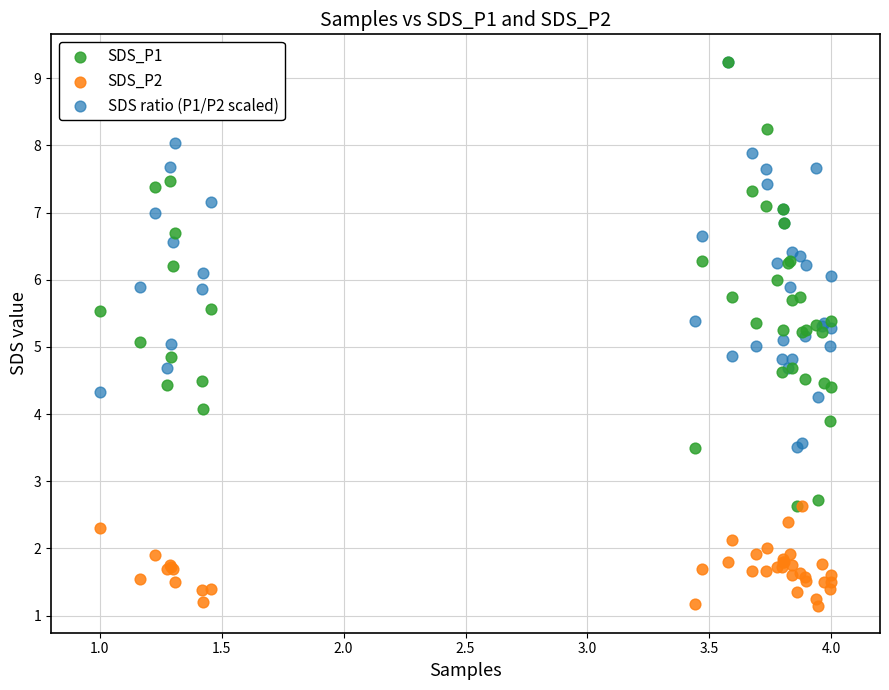

What are all the series names shown in the legend?

SDS_P1, SDS_P2, SDS ratio (P1/P2 scaled)